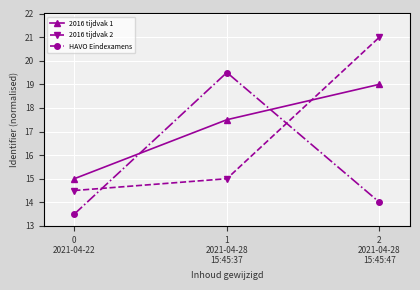

What is the difference between the maximum and minimum values in the 2016 tijdvak 2 series?

6.5